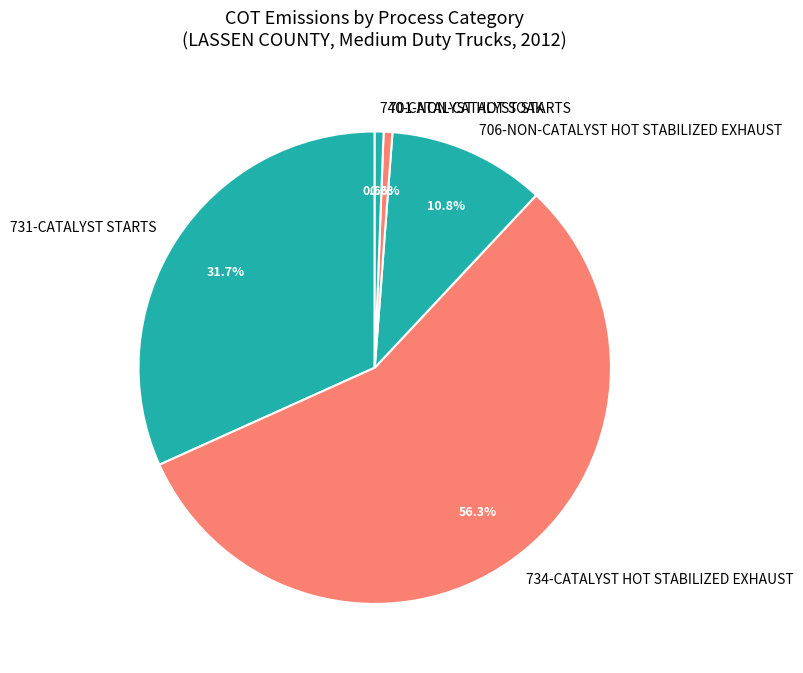

Which category accounts for the majority?

734-CATALYST HOT STABILIZED EXHAUST